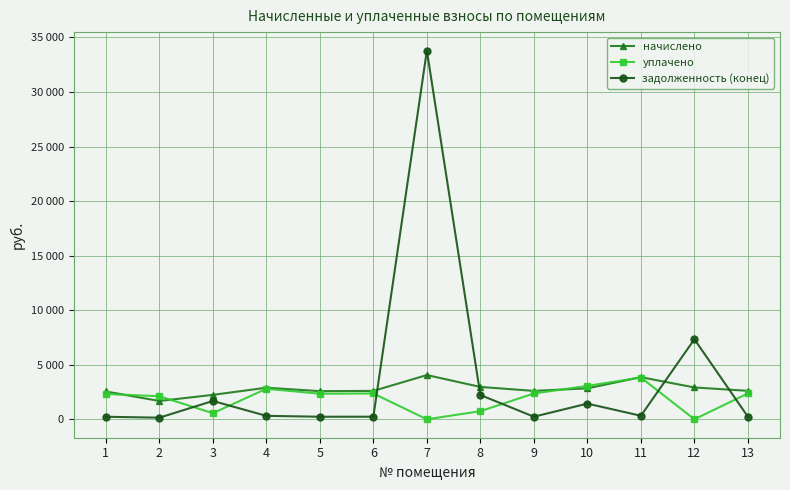

Where do задолженность (конец) and уплачено first cross each other?

2 and 3